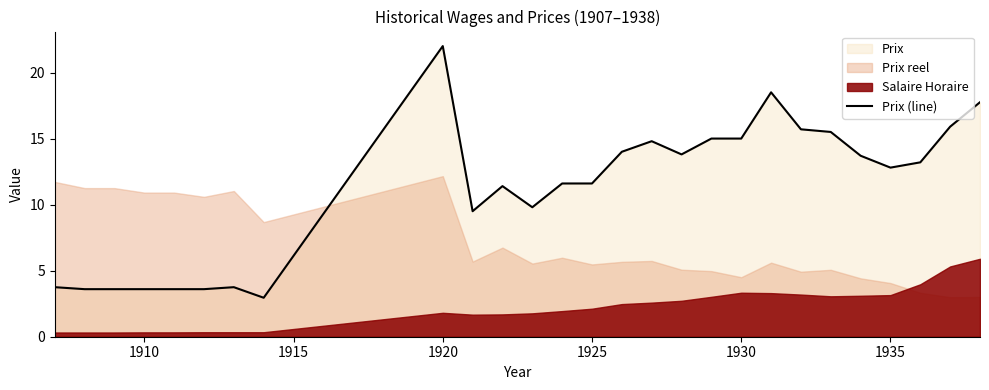

Where does the Prix (line) series first go above 12?

1920